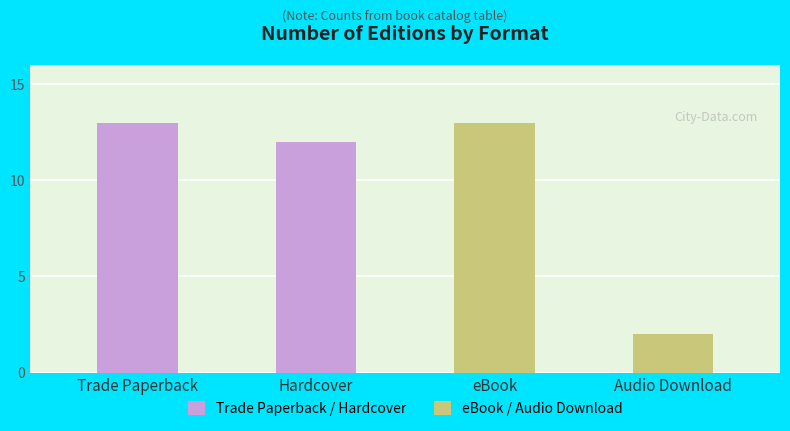

What is the ratio of the value at Trade Paperback to the value at Audio Download?

6.5